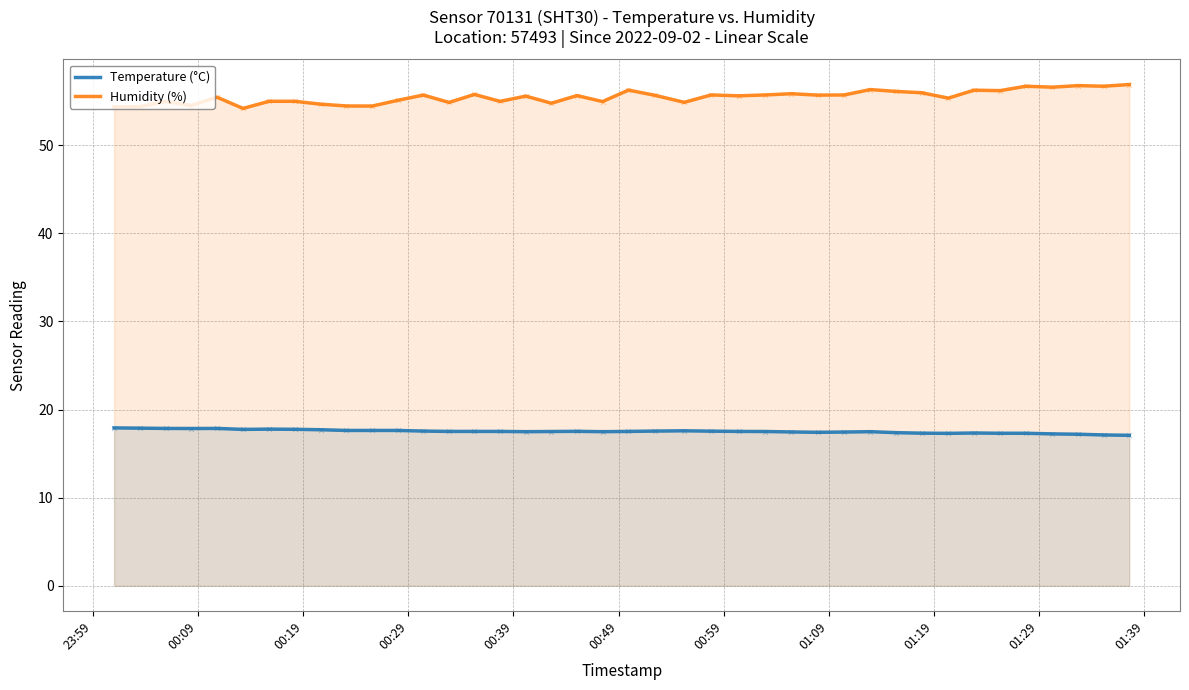

Which series has the largest total across all categories?

Humidity (%)